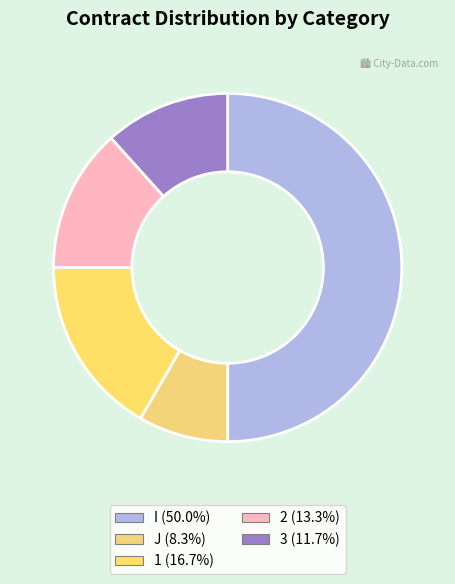

How many slices are in this pie chart?

5